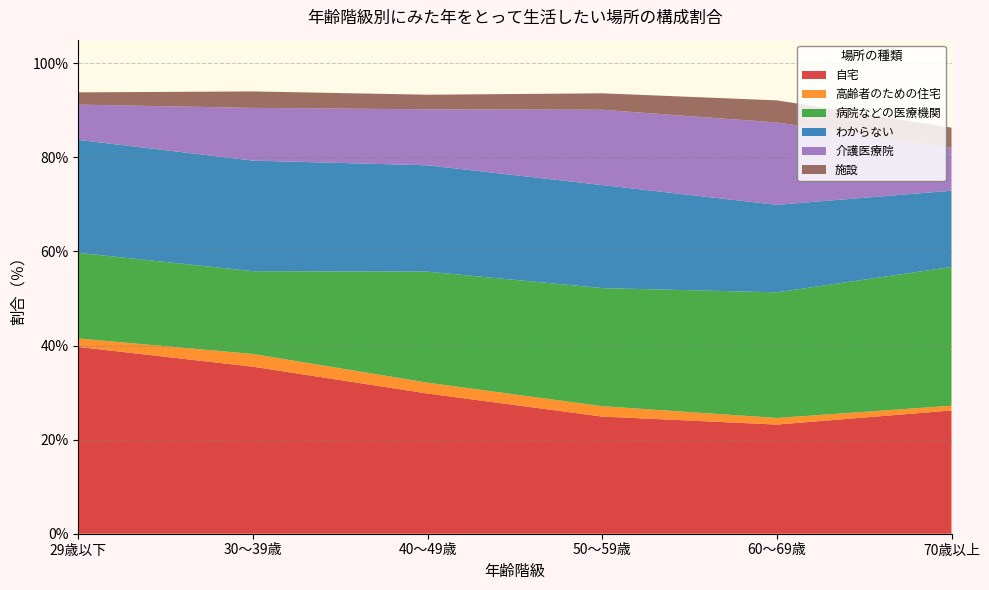

Reading left to right, transcribe all the data shown in this chart.

自宅: 39.7	35.5	29.8	24.9	23.2	26.2
高齢者のための住宅: 1.8	2.7	2.3	2.2	1.4	1.0
病院などの医療機関: 18.2	17.6	23.6	25.1	26.7	29.5
わからない: 24.0	23.5	22.6	21.9	18.6	16.2
介護医療院: 7.5	11.2	11.9	16.0	17.5	9.1
施設: 2.6	3.5	3.1	3.5	4.7	4.3